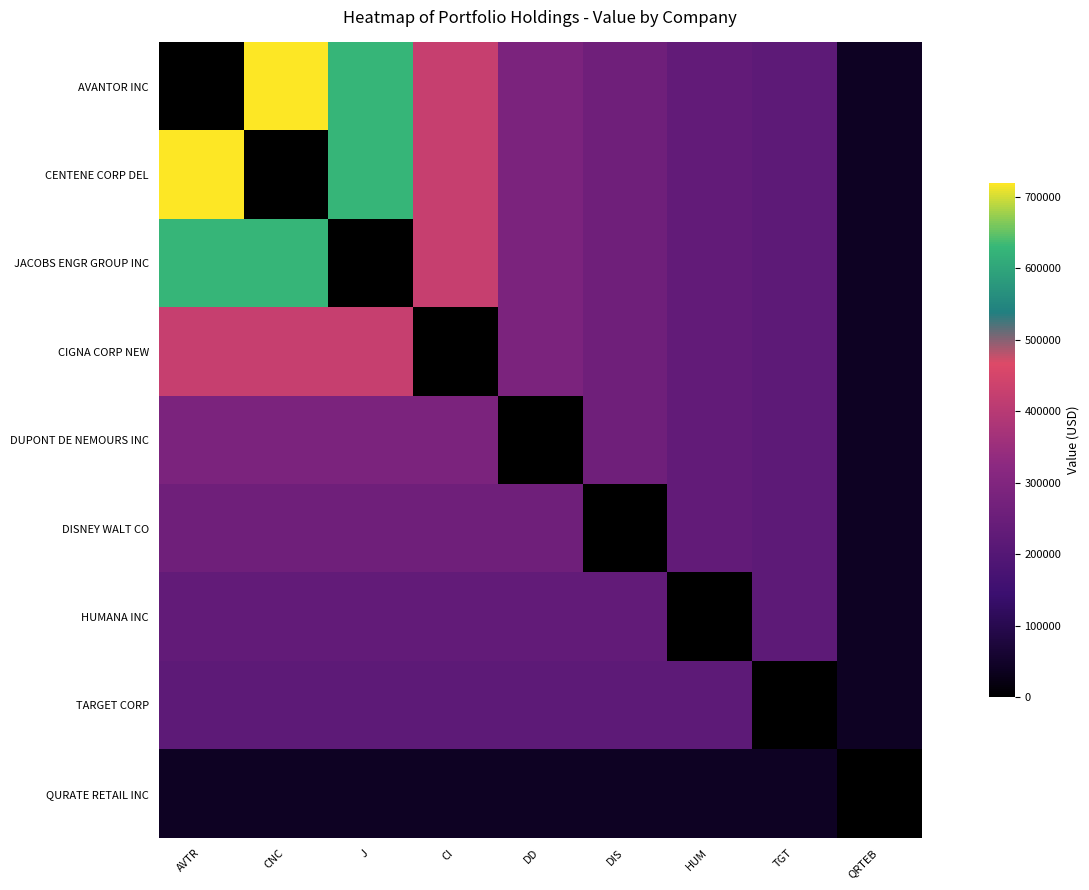

List the series in order of their peak value, lowest first.

QURATE RETAIL INC, TARGET CORP, HUMANA INC, DISNEY WALT CO, DUPONT DE NEMOURS INC, CIGNA CORP NEW, JACOBS ENGR GROUP INC, AVANTOR INC, CENTENE CORP DEL